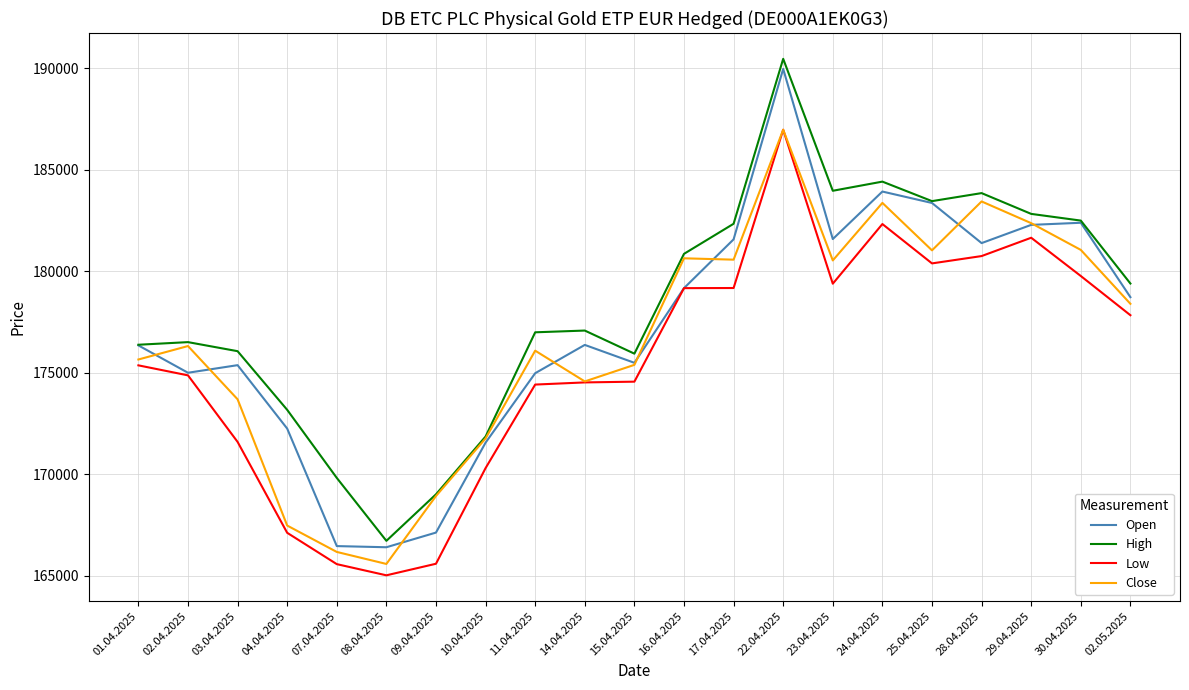

Is the value of Low at 24.04.2025 greater than the value of High at 23.04.2025?

No